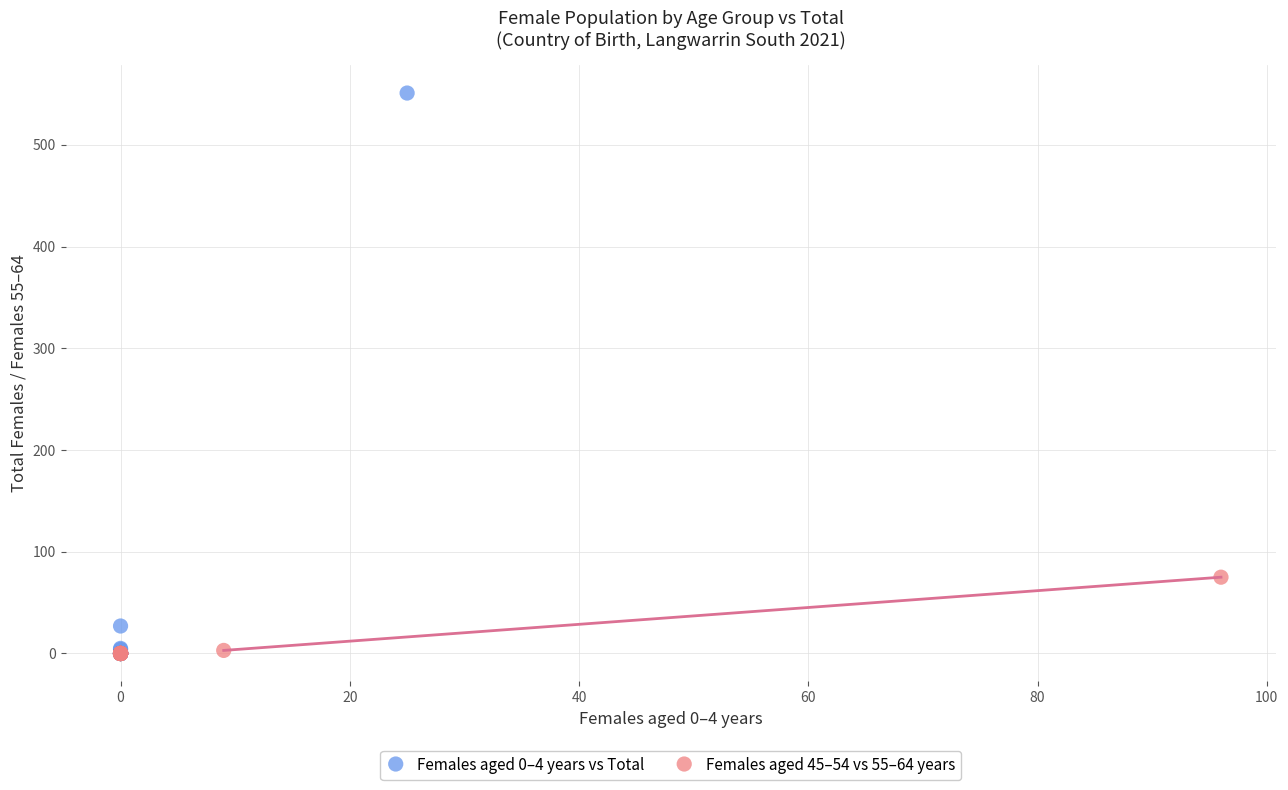

Which series reaches the maximum Y coordinate?

Females aged 0–4 years vs Total